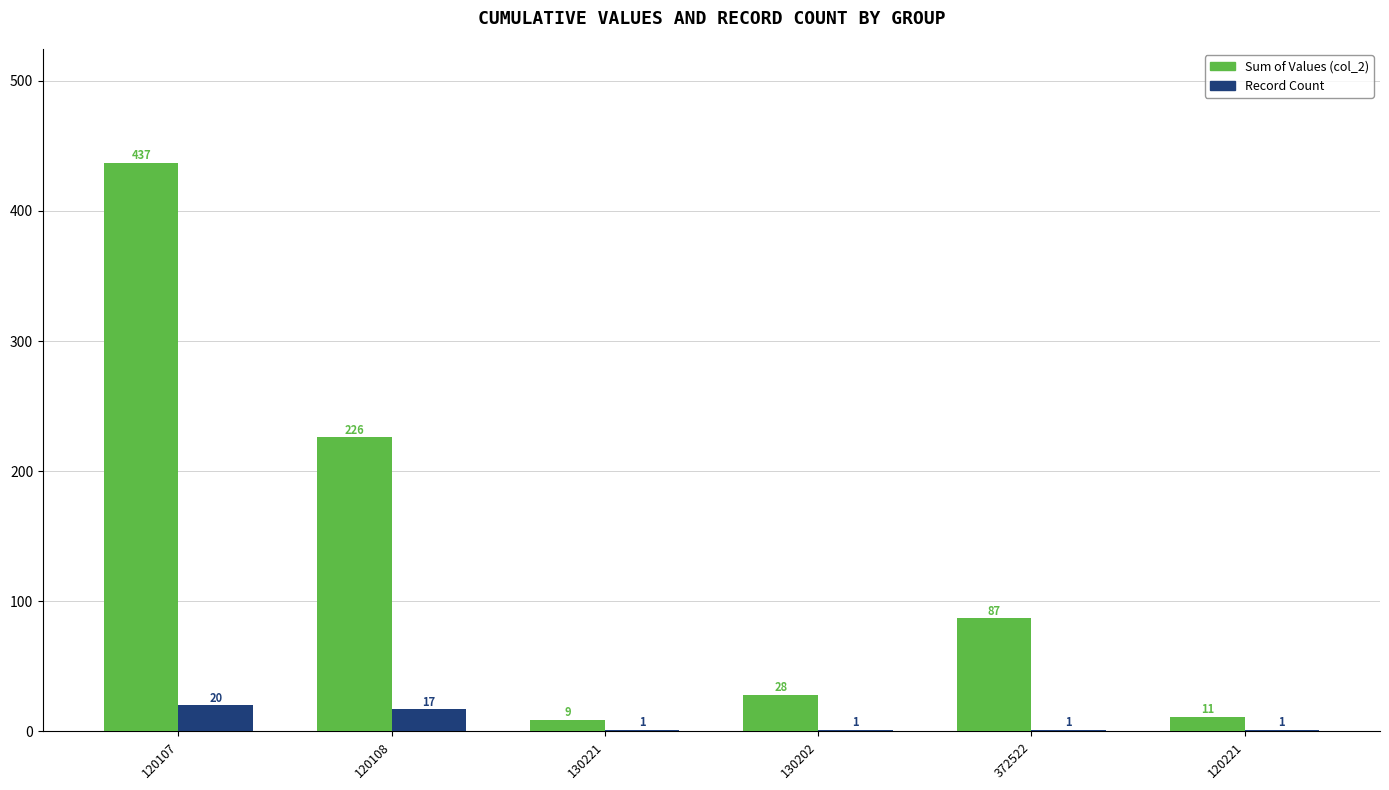

Reading left to right, transcribe all the data shown in this chart.

Sum of Values (col_2): 437	226	9	28	87	11
Record Count: 20	17	1	1	1	1